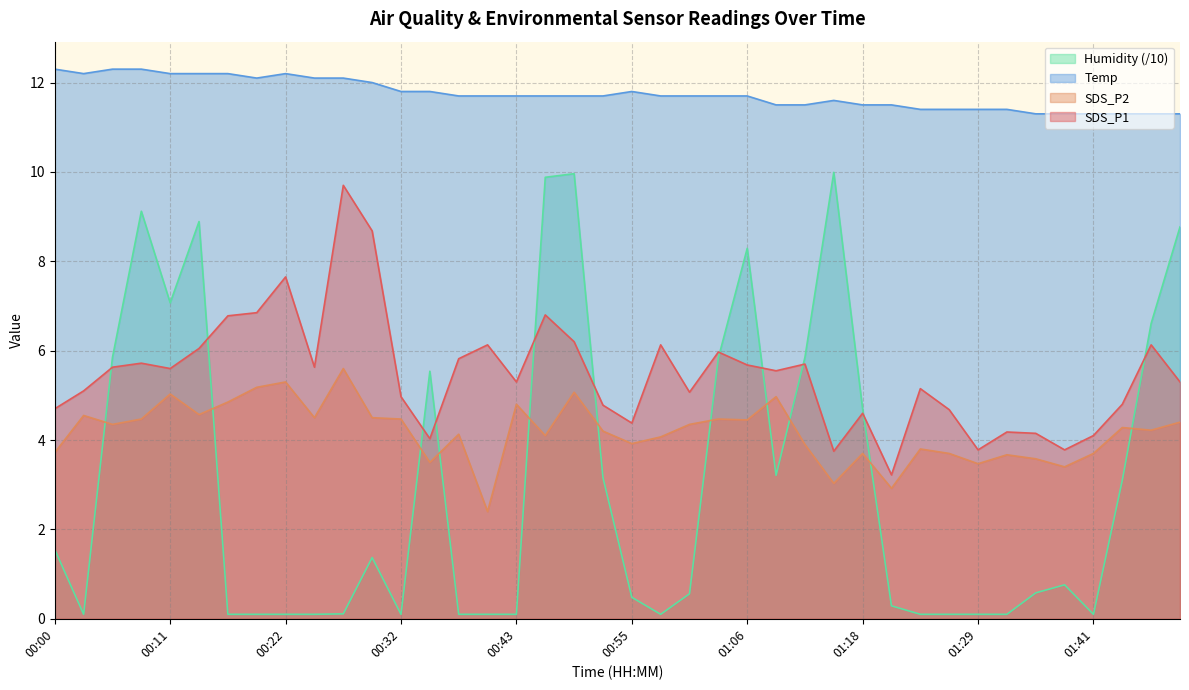

What are all the series names shown in the legend?

Humidity (/10), Temp, SDS_P2, SDS_P1